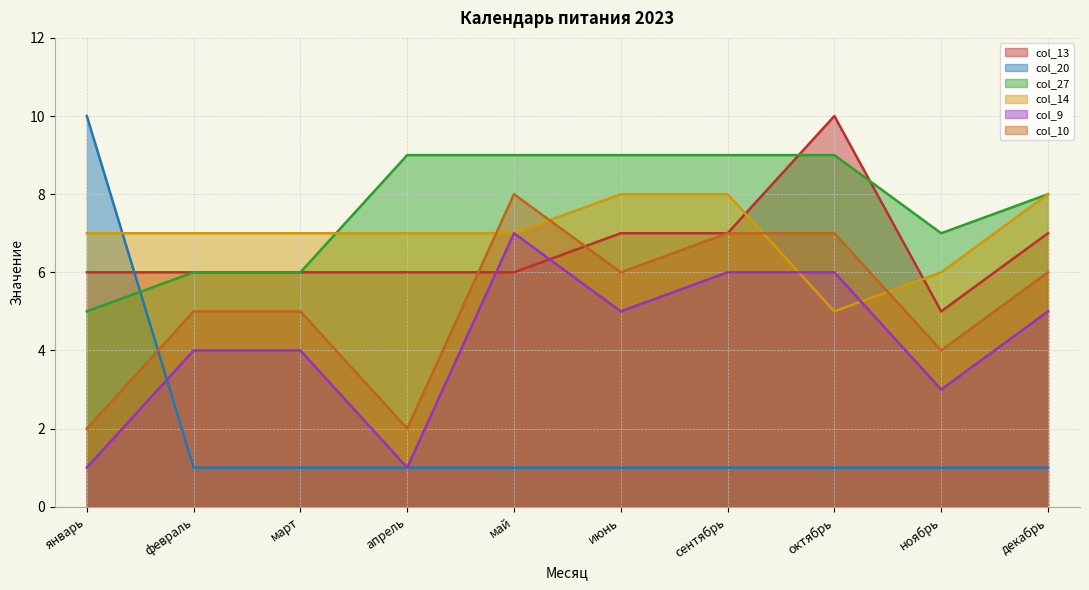

True or false: col_10 and col_9 intersect in this chart.

False